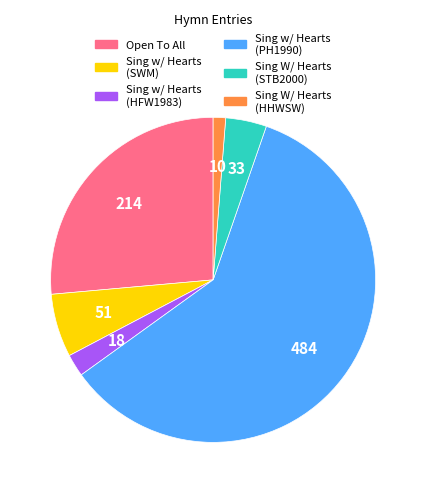

Which has a higher value, Sing w/ Hearts (PH1990) or Sing w/ Hearts (HFW1983)?

Sing w/ Hearts (PH1990)